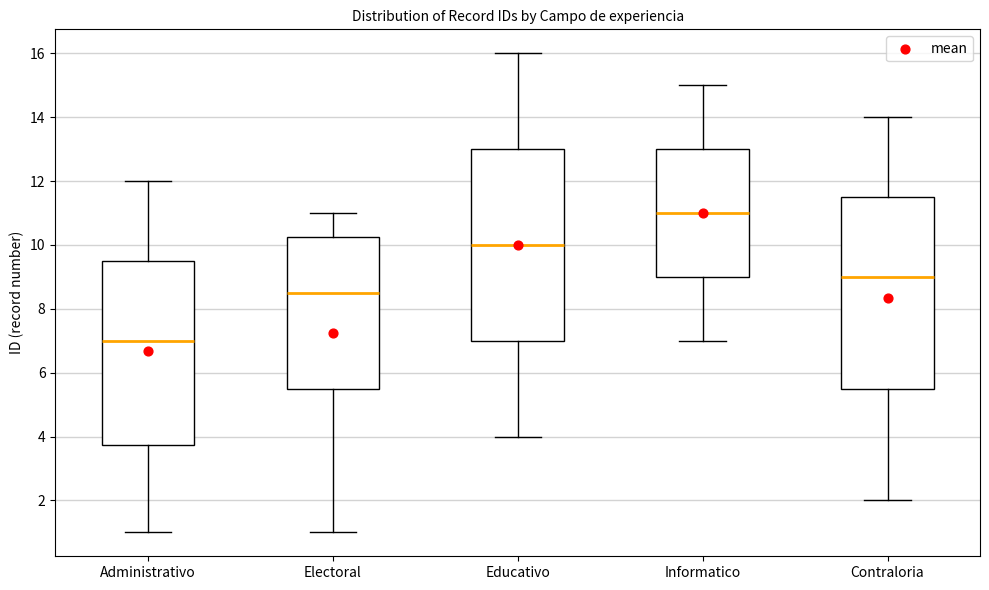

Where does the median line of the box for Educativo sit on the y-axis? The values are not printed on the chart, so give them approximately, as read against the axis.

10.0